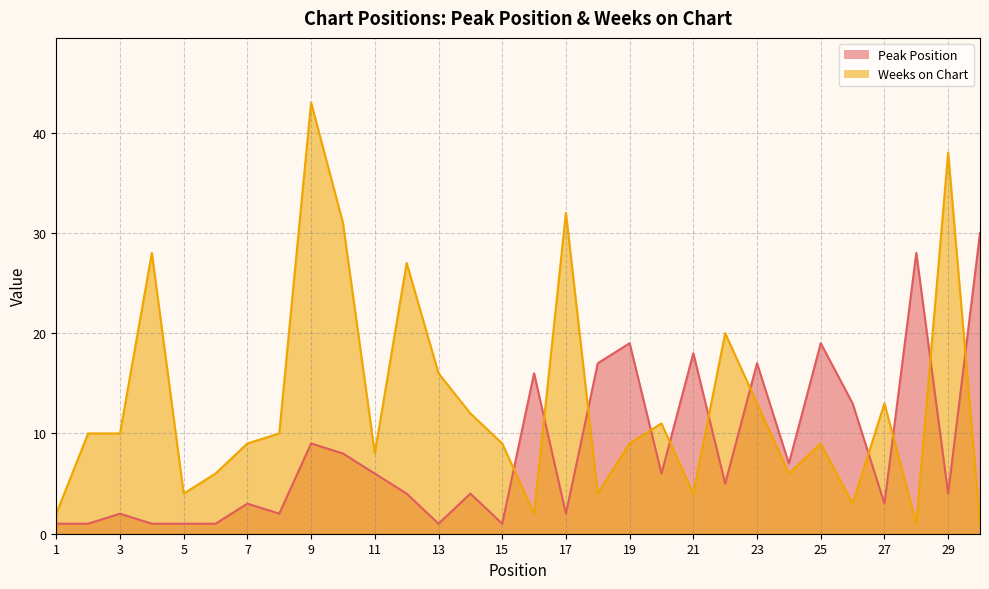

How many lines are shown in the chart?

2